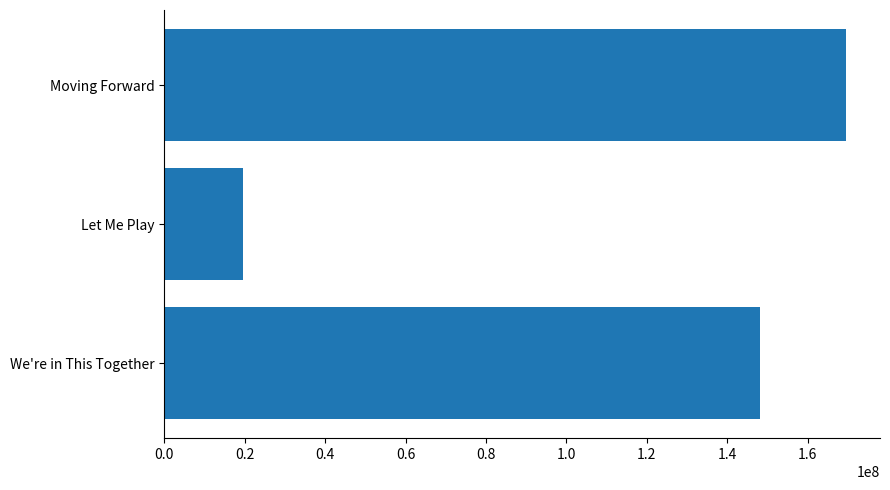

What is the sum of the values at Moving Forward and Let Me Play?

189146924